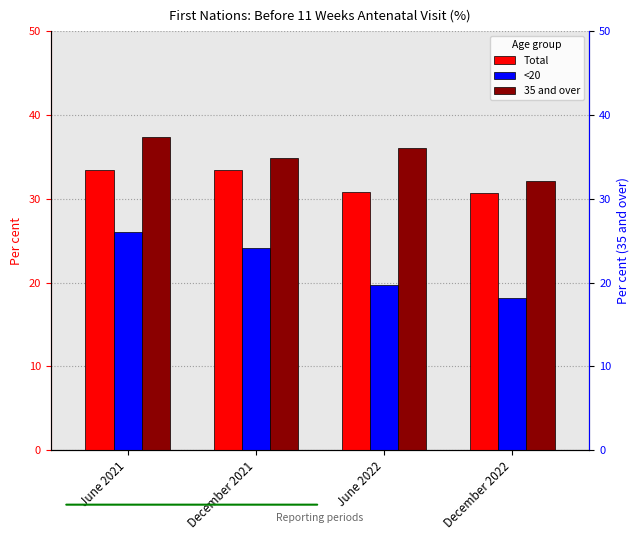

Which series has the largest total across all categories?

35 and over